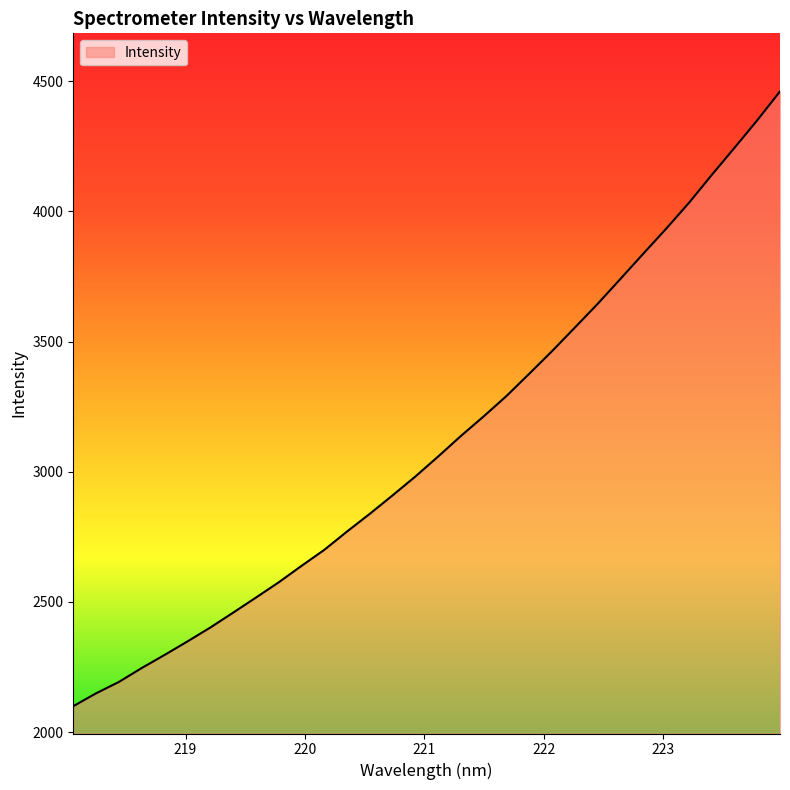

What is the maximum value shown in the chart?

4461.0